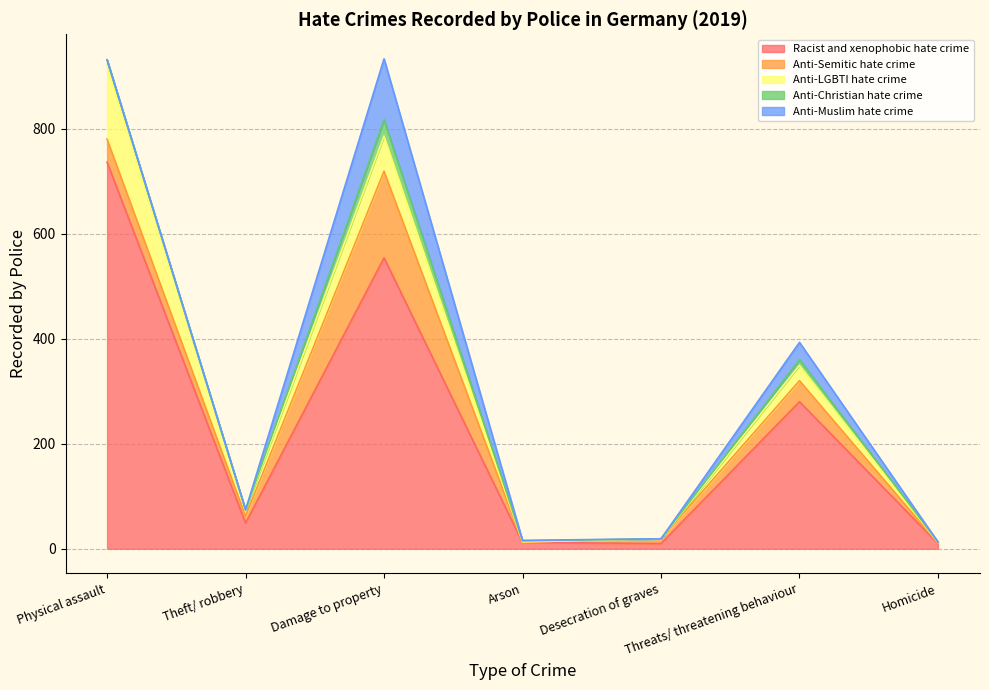

What is the difference between the Anti-Muslim hate crime values at Desecration of graves and Threats/ threatening behaviour?

33